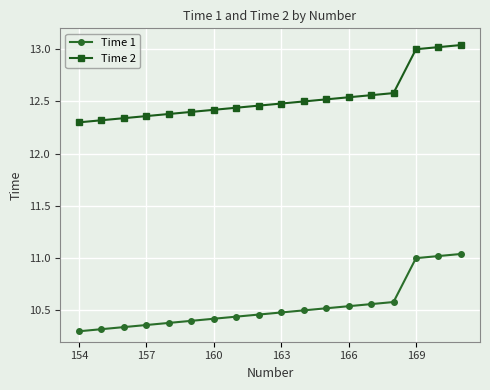

List the series in order of their overall mean, highest first.

Time 2, Time 1